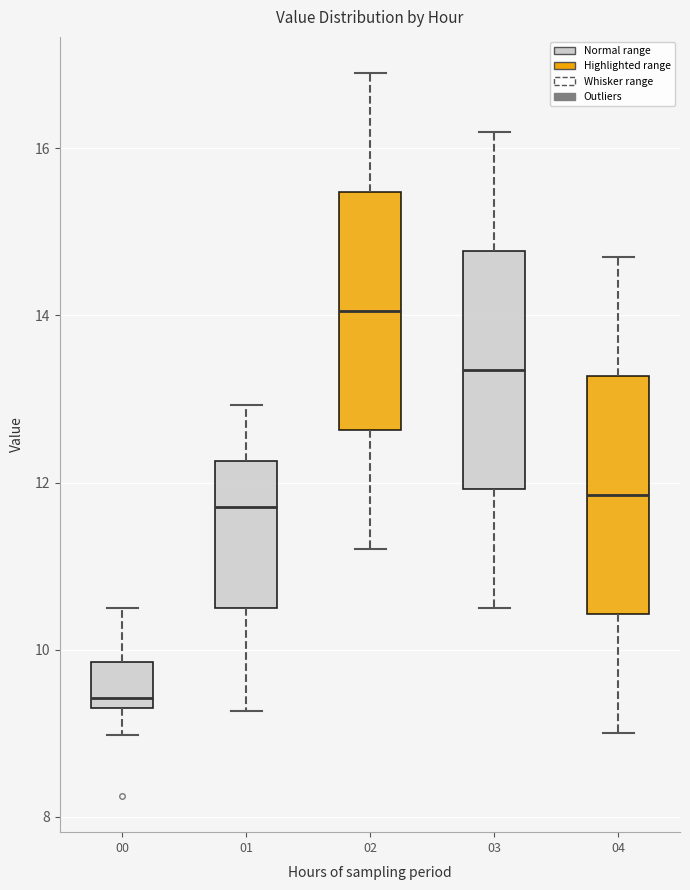

Where does the median line of the box at x = 04 sit on the y-axis? The values are not printed on the chart, so give them approximately, as read against the axis.

11.8